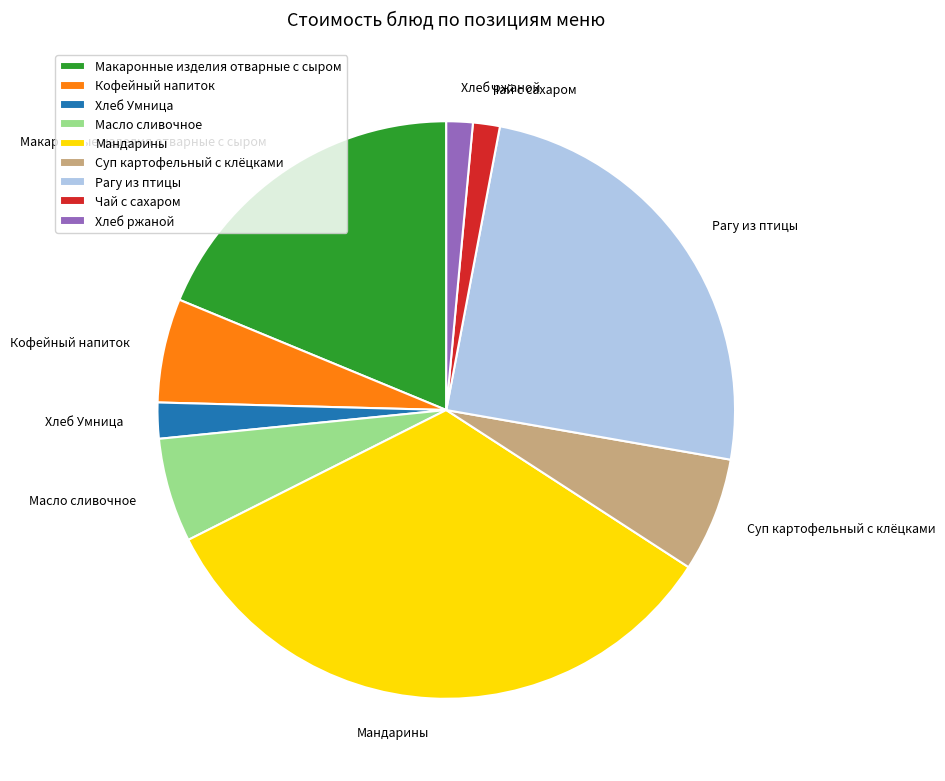

Is it true that Кофейный напиток is 6% of the pie?

True